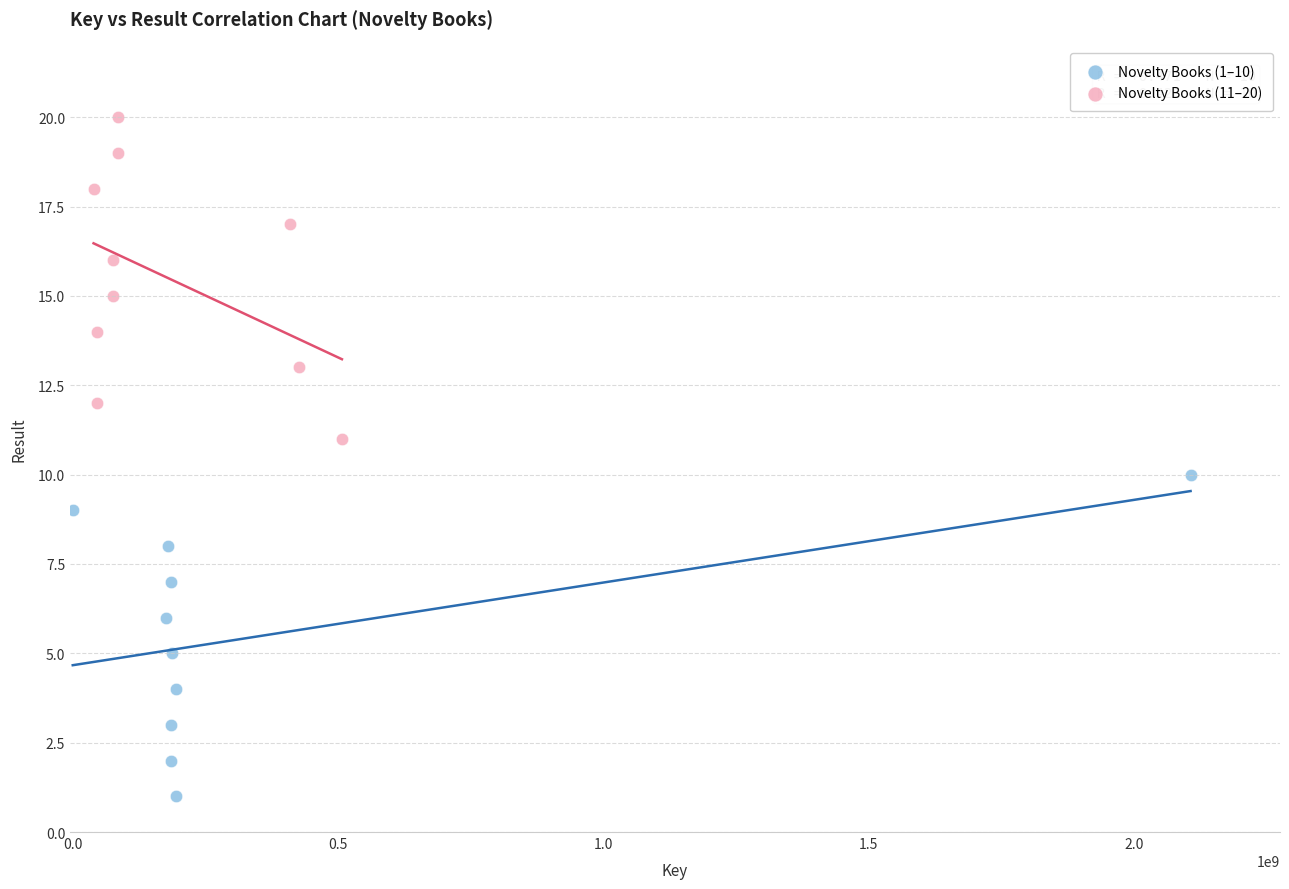

What are all the series names shown in the legend?

Novelty Books (1–10), Novelty Books (11–20)